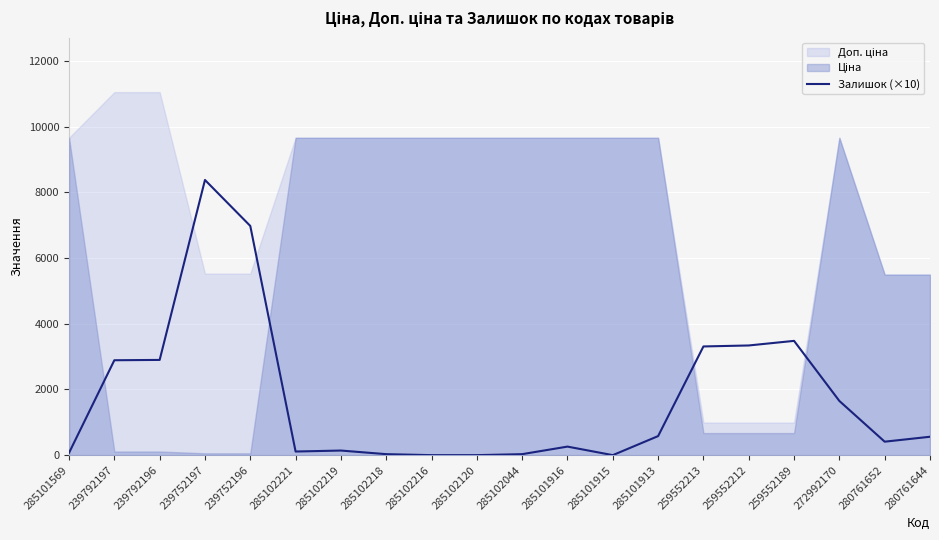

Is it true that Залишок (×10) equals 30 at 285102044?

True